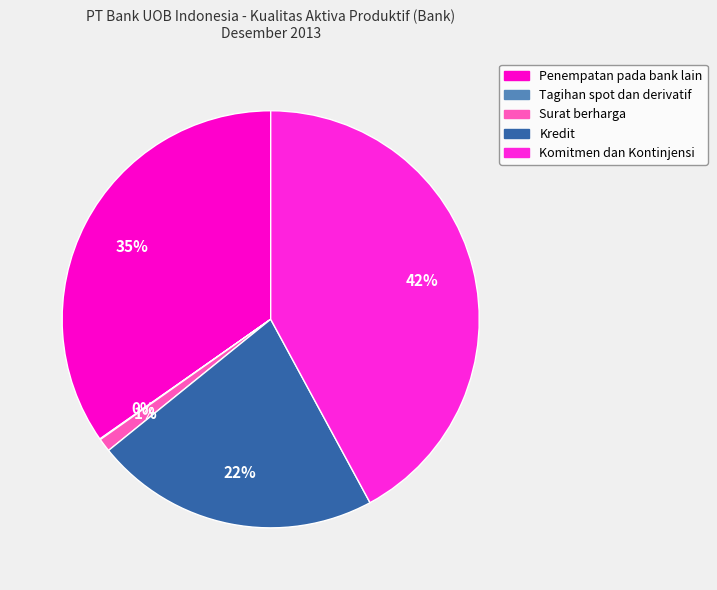

To the nearest percent, what percentage of the pie is Surat berharga?

1%